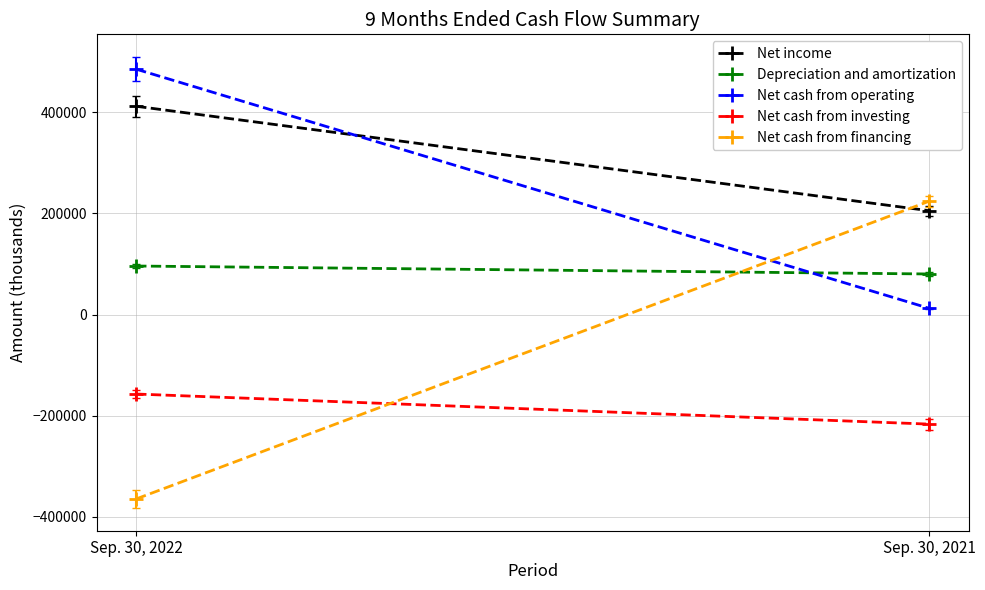

What is the difference between the maximum and minimum values in the Net cash from financing series?

589116